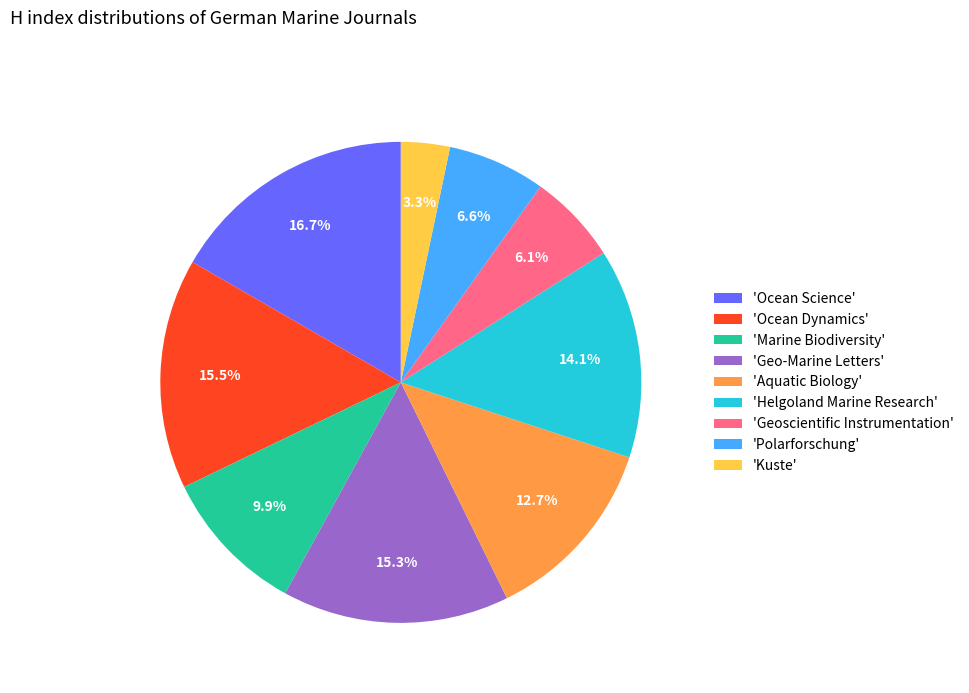

Which has a higher value, 'Ocean Science' or 'Geo-Marine Letters'?

'Ocean Science'